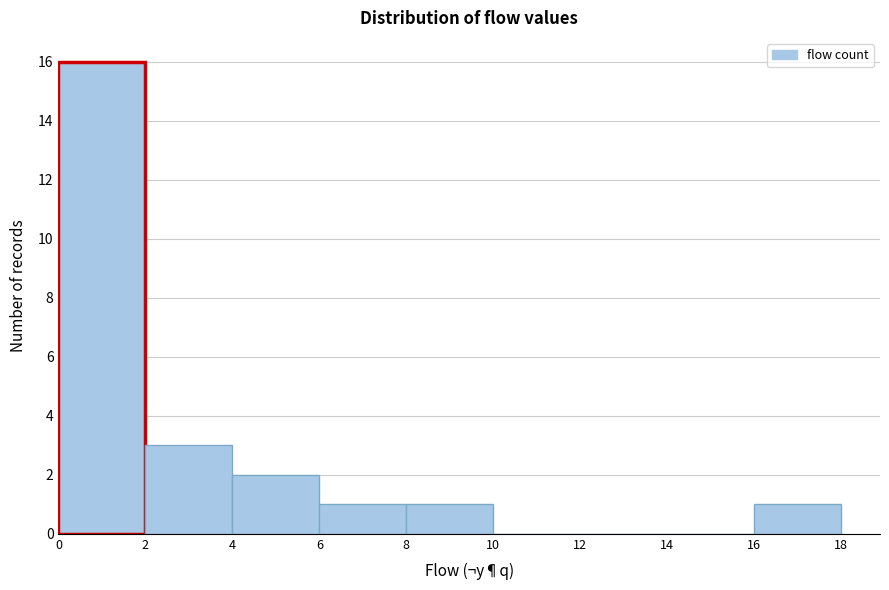

Reading left to right, transcribe this chart: for each bar, give the range it covers on the x-axis and its height. The values are not printed on the chart, so give them approximately, as read against the axis.

0 to 2: 16
2 to 4: 3
4 to 6: 2
6 to 8: 1
8 to 10: 1
10 to 12: 0
12 to 14: 0
14 to 16: 0
16 to 18: 1